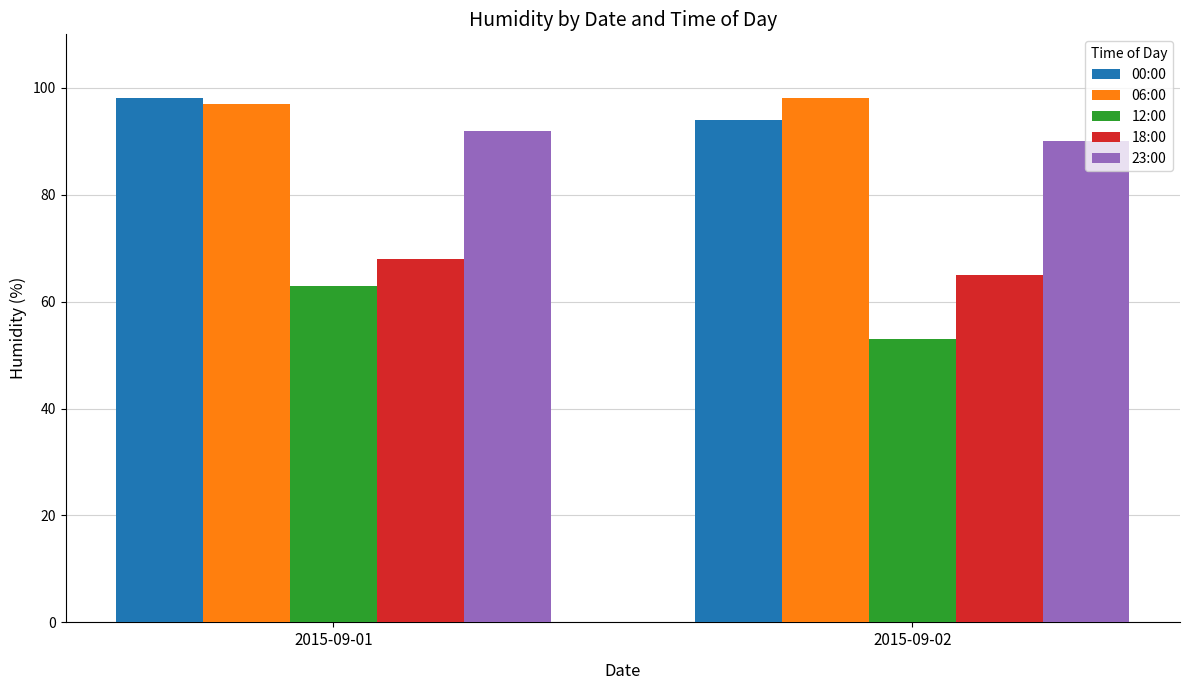

Between 2015-09-01 and 2015-09-02, which series saw the biggest shift?

12:00